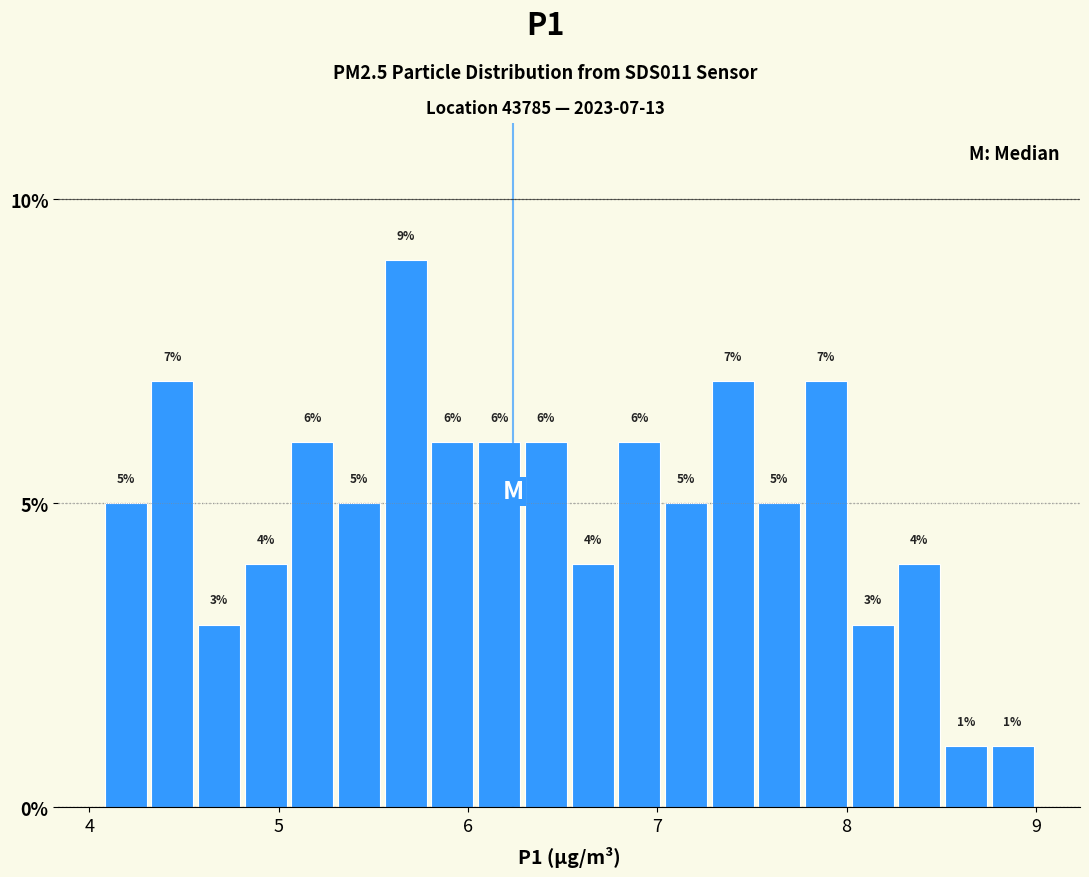

Read against the x-axis, roughly where is the centre of the tallest bar?

5.7